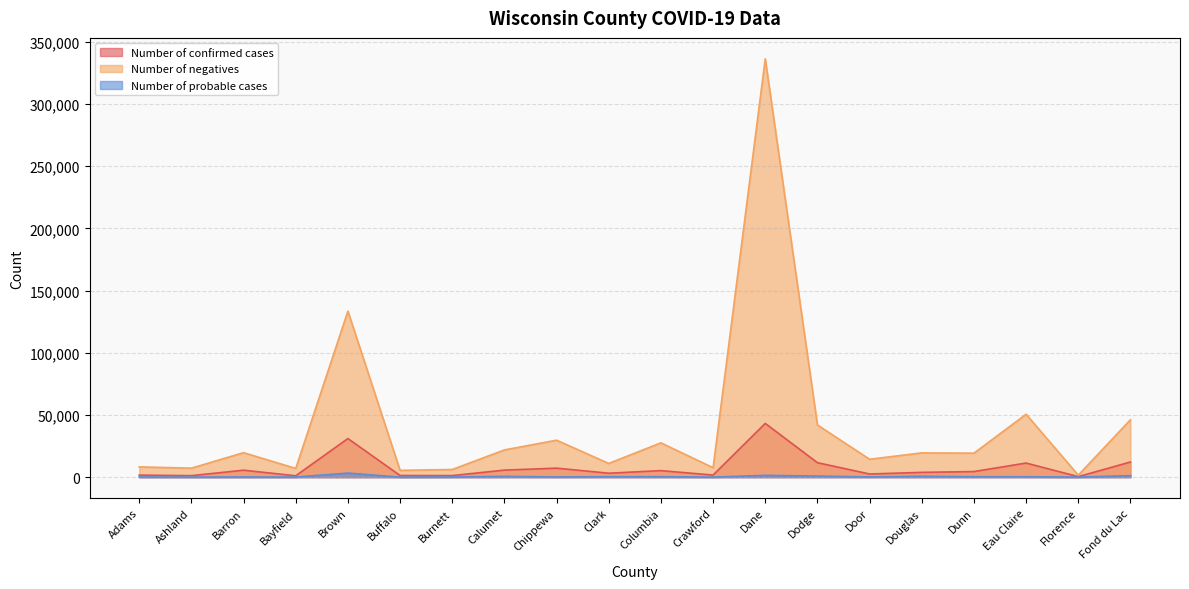

Reading left to right, extract all data points from this chart.

Number of confirmed cases: 1669	1219	5614	1115	31050	1333	1275	5688	7249	3190	5268	1694	43204	11651	2560	3865	4520	11354	440	12196
Number of negatives: 8280	7251	19697	7042	133432	5479	6180	21906	29733	11055	27601	7612	336203	41974	14399	19534	19299	50585	1627	46173
Number of probable cases: 176	81	152	116	3286	33	137	642	191	395	388	57	1464	884	214	717	382	342	51	1206